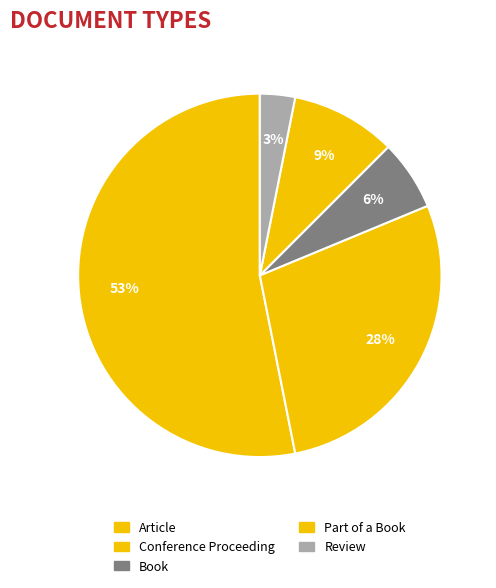

What is the majority slice?

Article